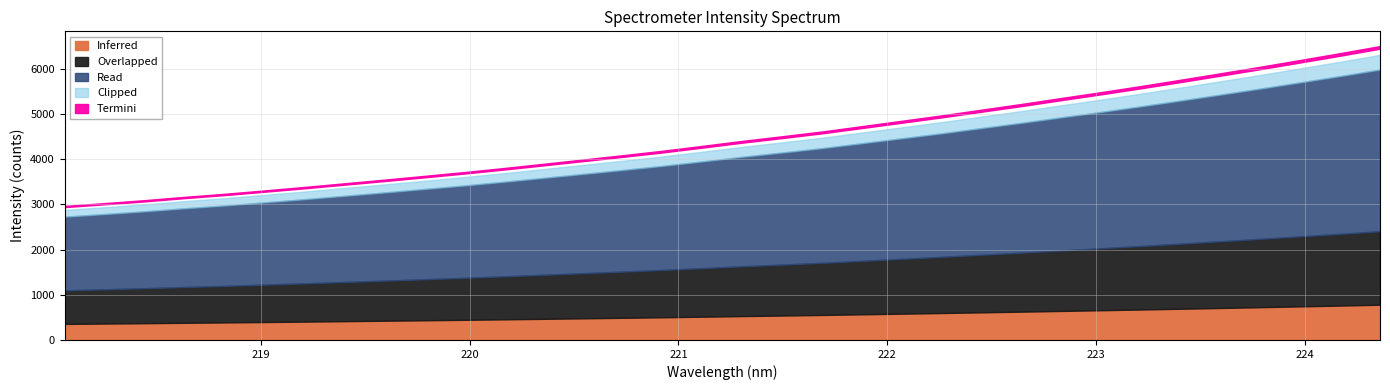

The chart shows a value of 10099.6 at 29. True or false?

False